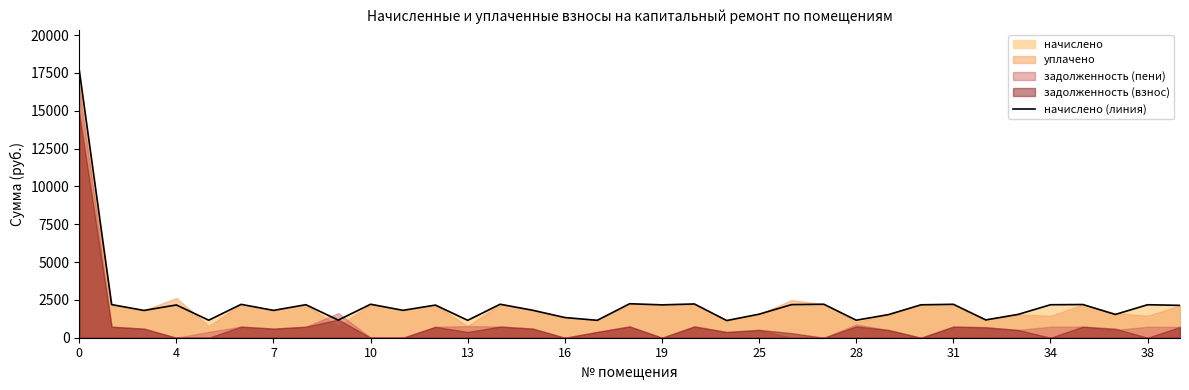

What is the minimum value for начислено (линия)?

1135.6